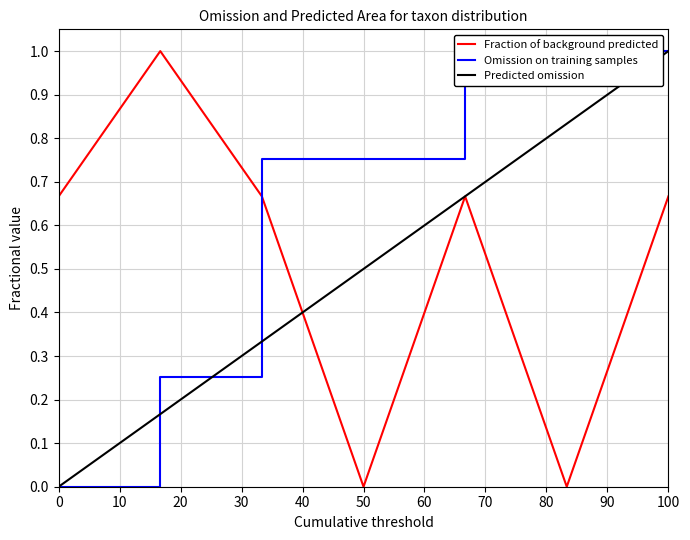

Does the chart display data point markers on the line(s)?

No